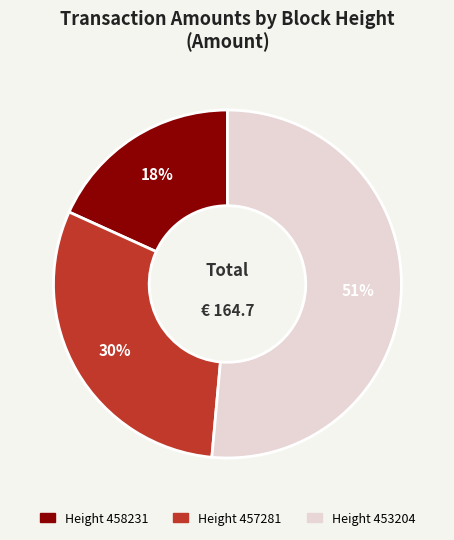

What is the smallest slice in the pie chart?

Height 458231